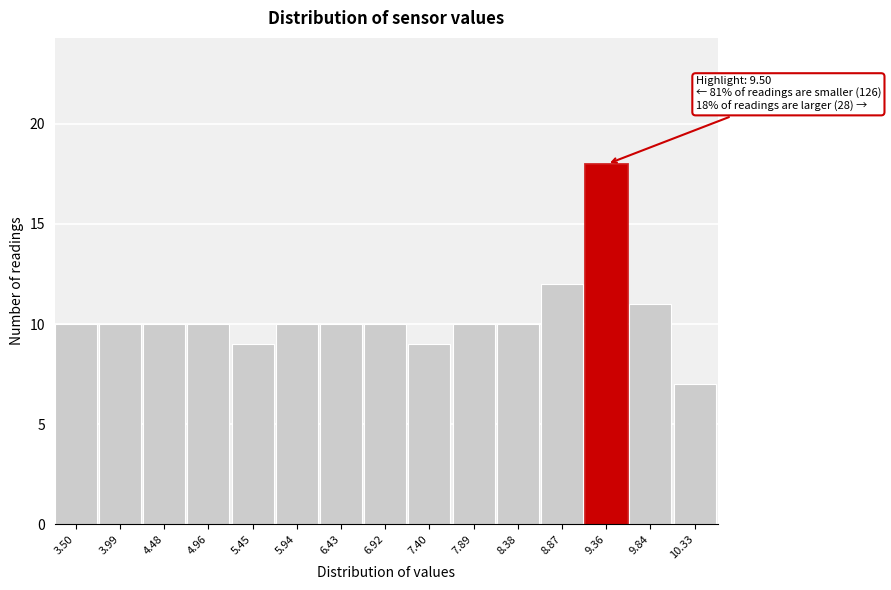

Reading left to right, extract all data points from this chart.

3.50=10	3.99=10	4.48=10	4.96=10	5.45=9	5.94=10	6.43=10	6.92=10	7.40=9	7.89=10	8.38=10	8.87=12	9.36=18	9.84=11	10.33=7